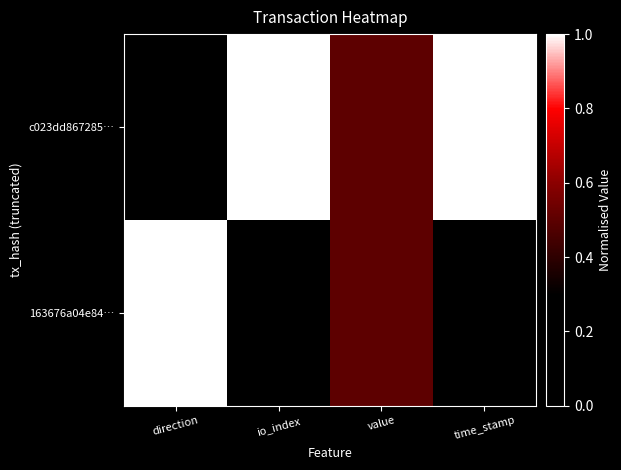

Reading left to right, list all the values displayed in this chart.

c023dd867285…: direction=0.0	io_index=1.0	value=0.5	time_stamp=1.0
163676a04e84…: direction=1.0	io_index=0.0	value=0.5	time_stamp=0.0